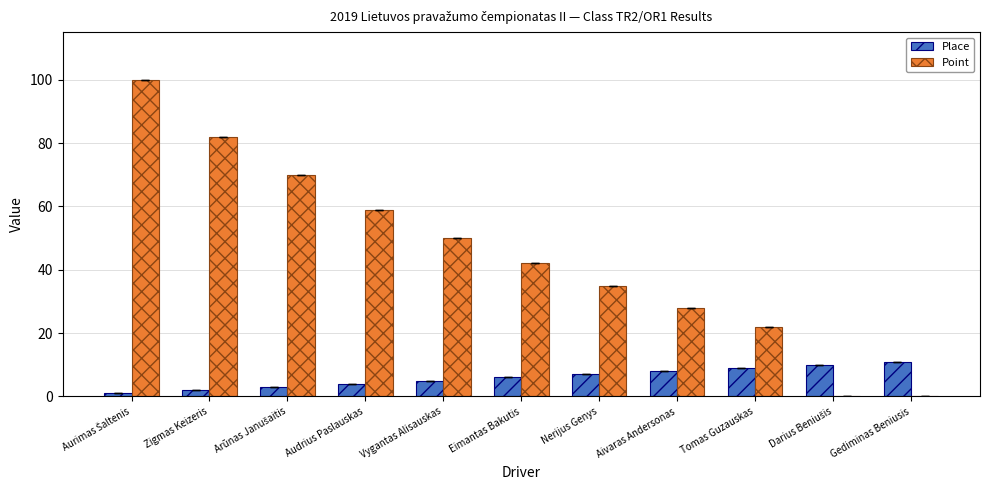

What is the sum of all Point values?

488